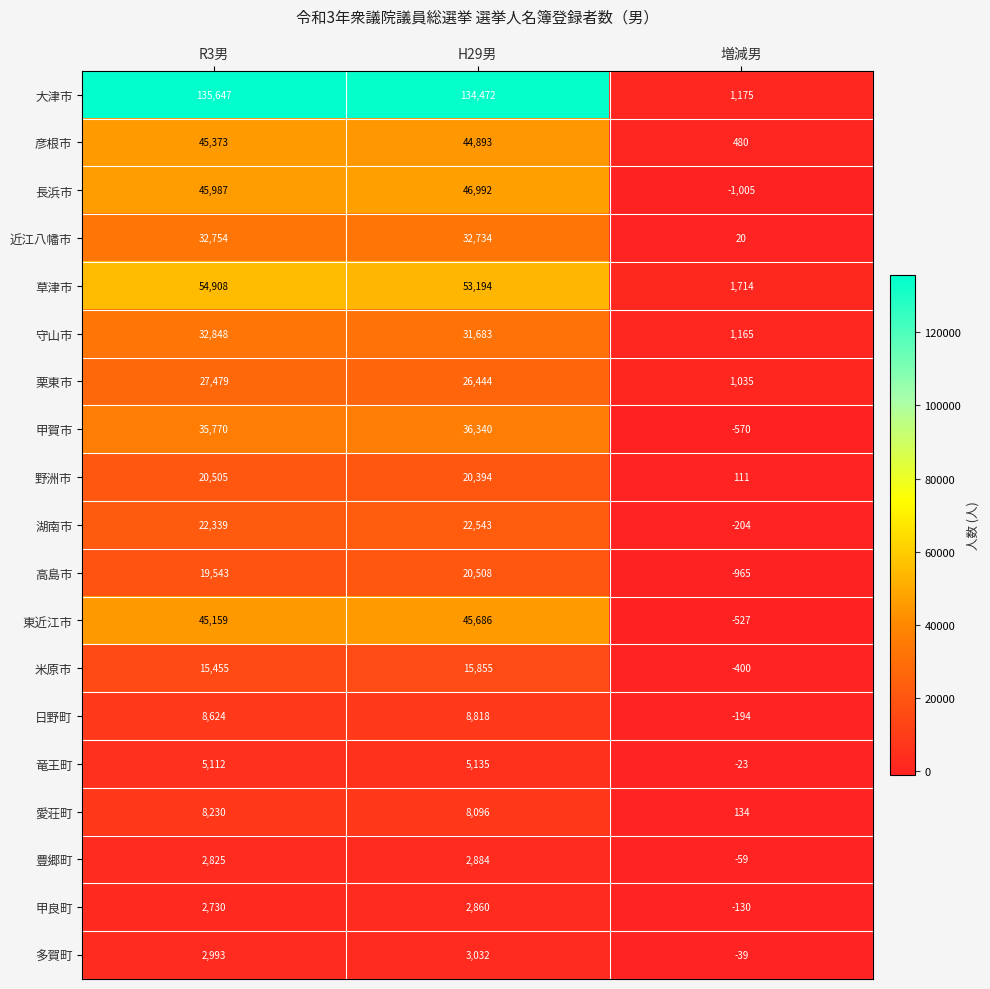

What is the minimum value for 愛荘町?

134